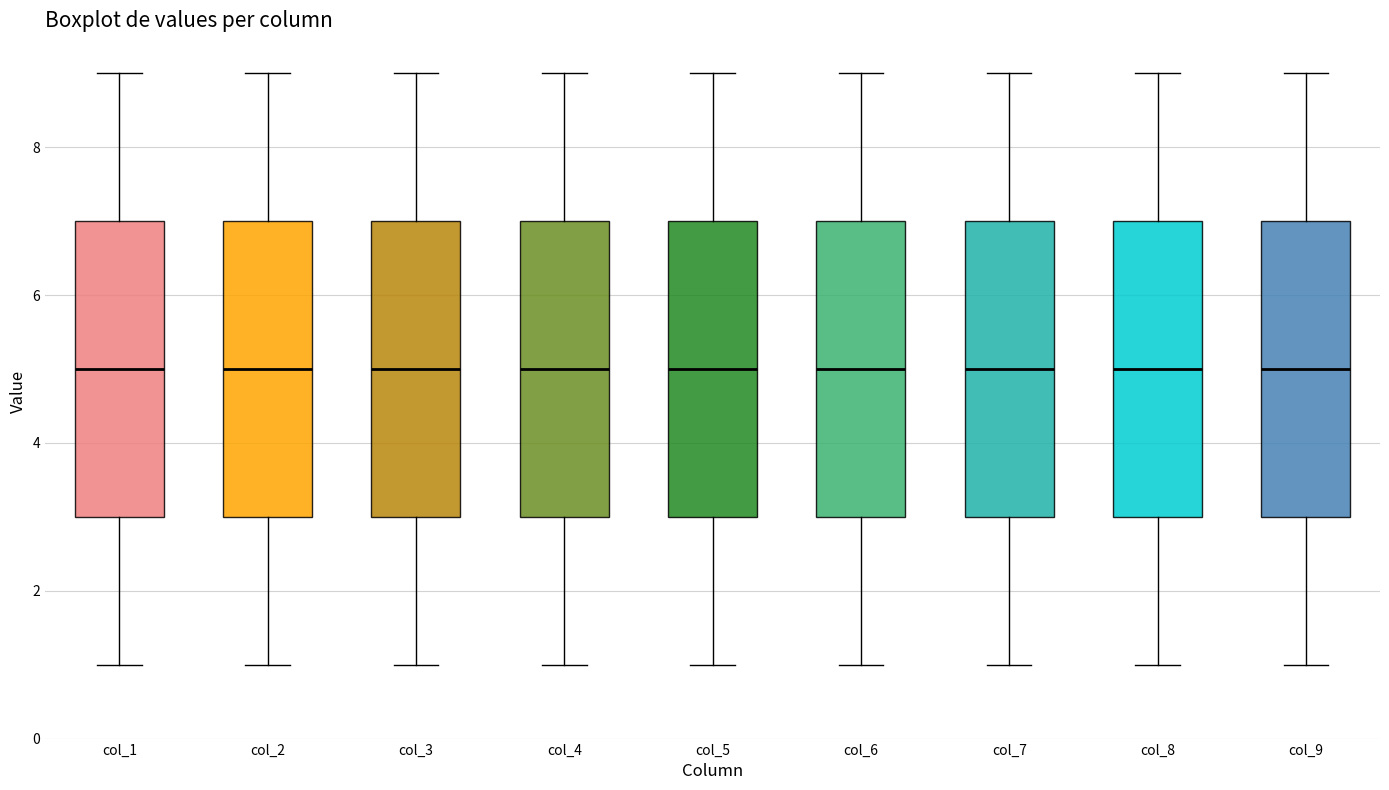

Reading left to right, transcribe this box plot: for each box, give where its median line is, the range the box spans, and where its two whiskers end, as read against the y-axis. The values are not printed on the chart, so give them approximately, as read against the axis.

col_1: median 5, box 3 to 7, whiskers 1 to 9
col_2: median 5, box 3 to 7, whiskers 1 to 9
col_3: median 5, box 3 to 7, whiskers 1 to 9
col_4: median 5, box 3 to 7, whiskers 1 to 9
col_5: median 5, box 3 to 7, whiskers 1 to 9
col_6: median 5, box 3 to 7, whiskers 1 to 9
col_7: median 5, box 3 to 7, whiskers 1 to 9
col_8: median 5, box 3 to 7, whiskers 1 to 9
col_9: median 5, box 3 to 7, whiskers 1 to 9